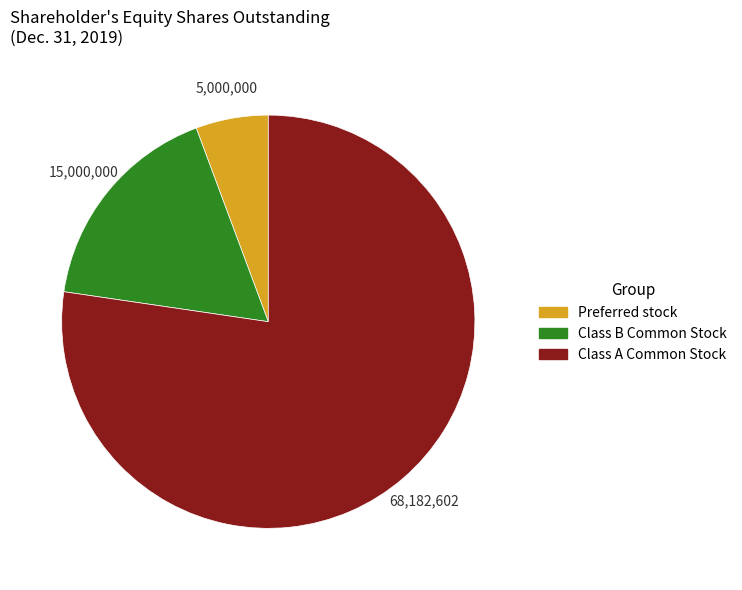

Is Preferred stock the majority of the pie?

No